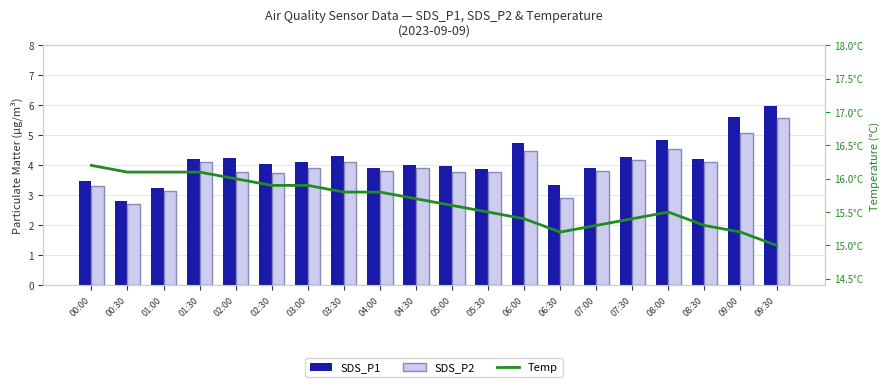

Is the value of Temp at 04:00 greater than the value of SDS_P1 at 09:30?

Yes